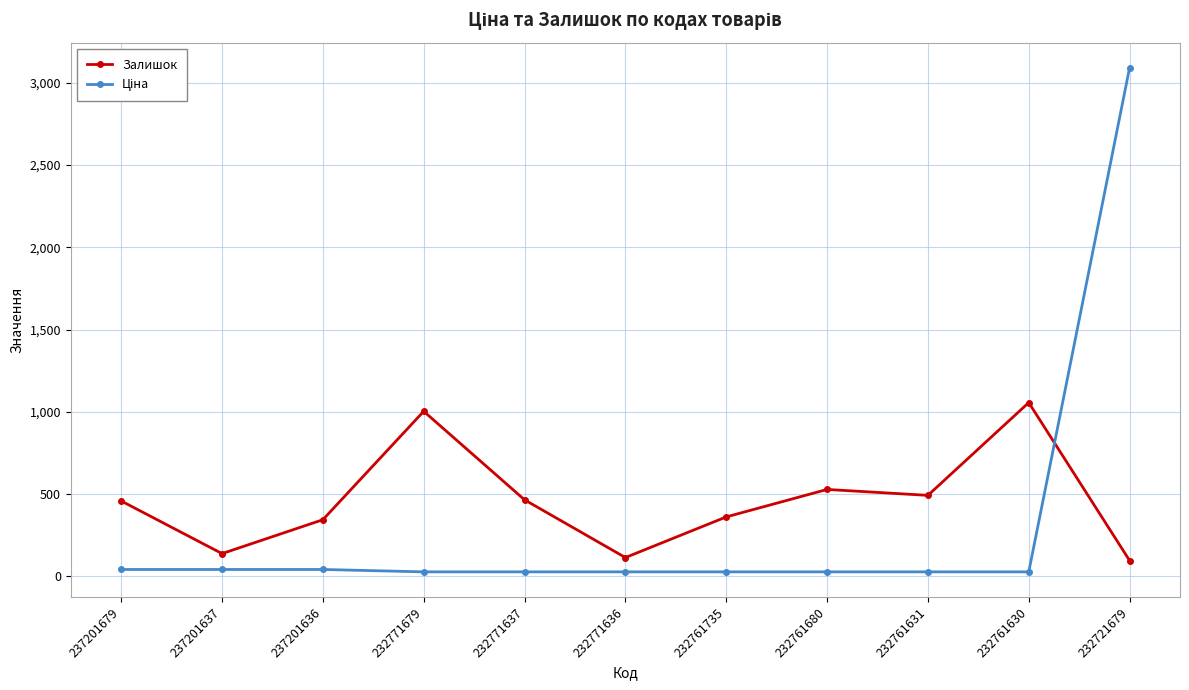

Is it true that Залишок equals 213.2 at 237201636?

False